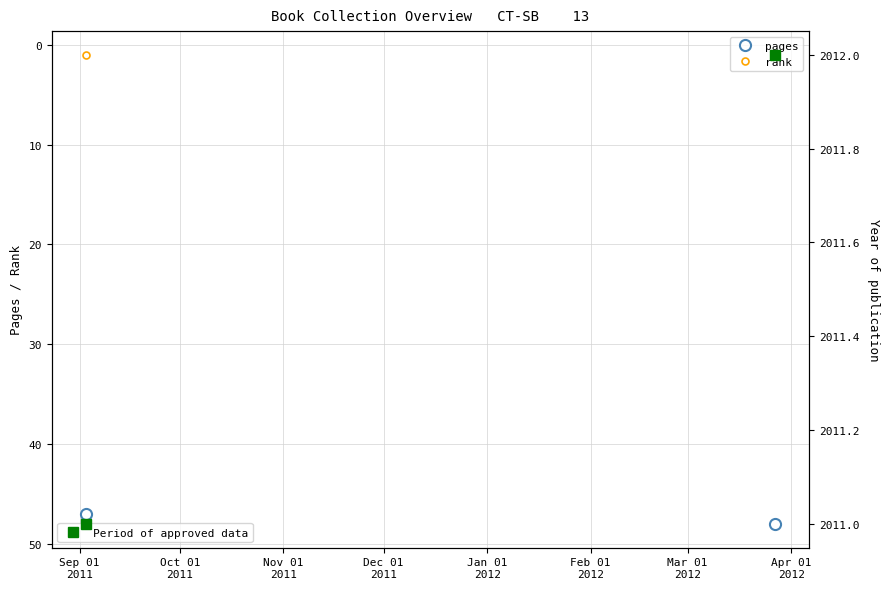

What is the value of the pages point at the 1st from the left?

47